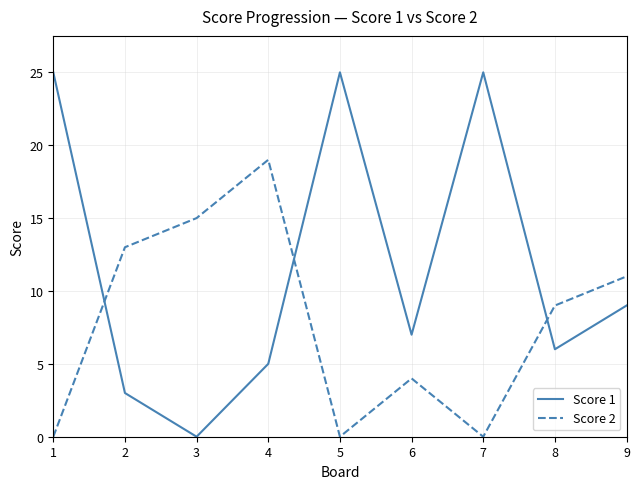

The value of Score 1 at 5 is 25. True or false?

True